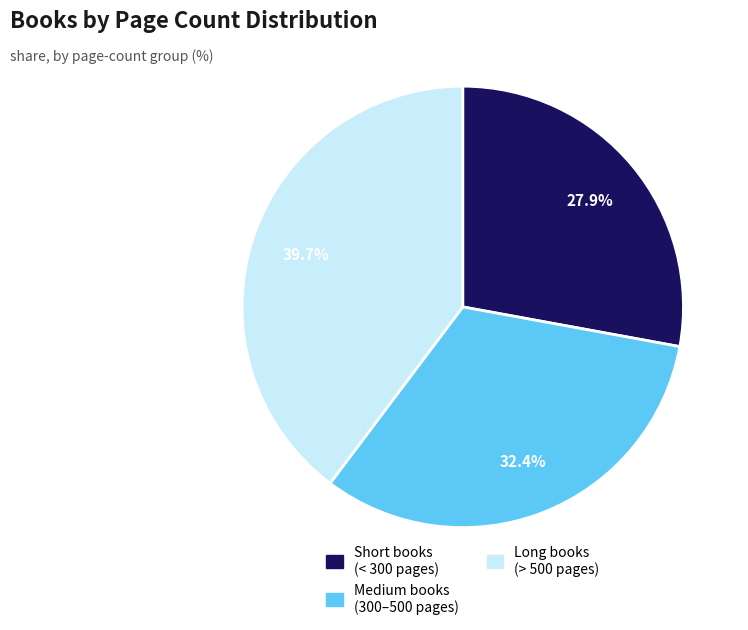

How many segments does this pie chart have?

3